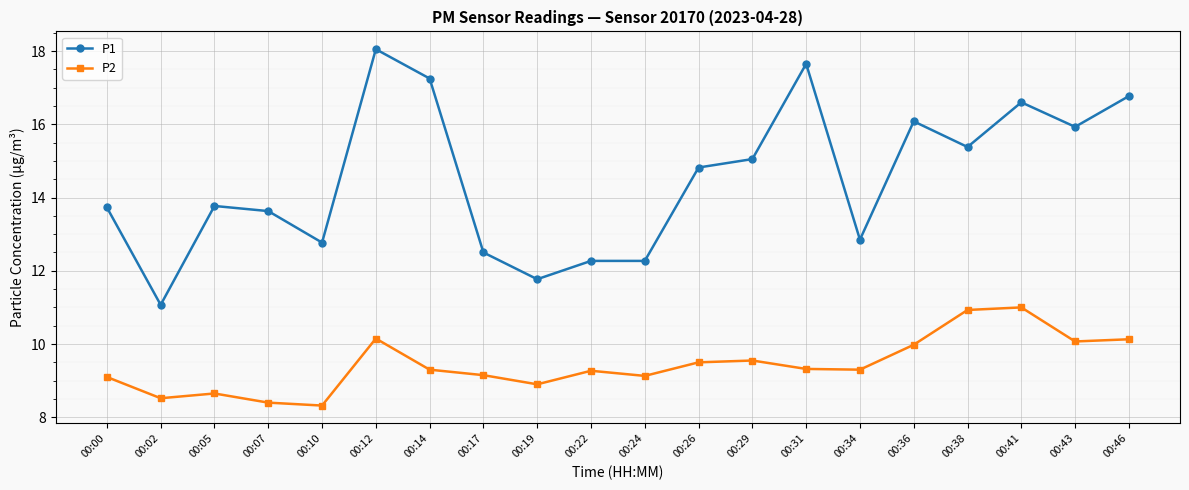

True or false: P2 has a value of 8.3 at 00:10.

True